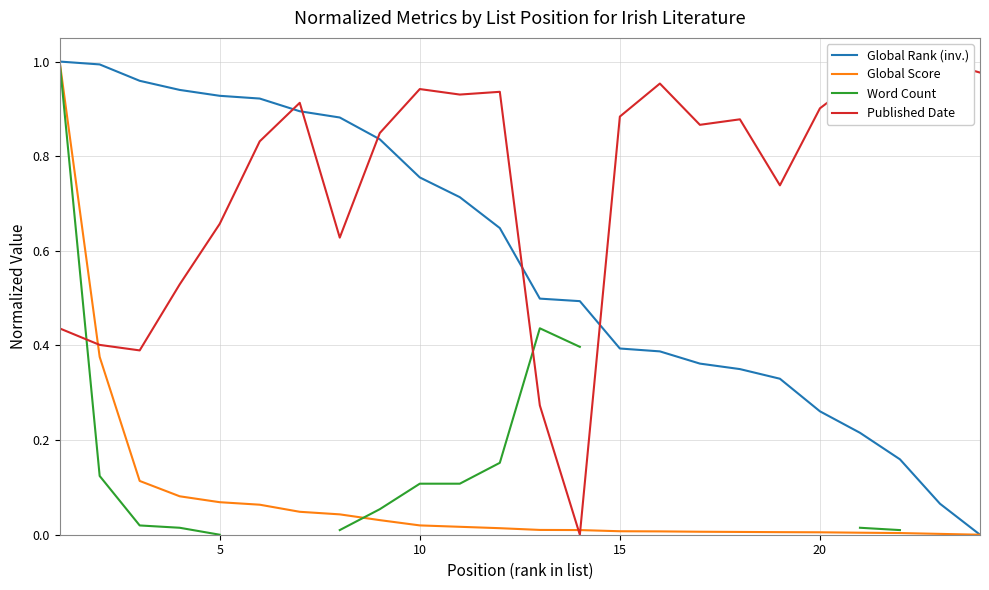

True or false: Global Rank (inv.) has a value of 1.1 at 10.

False